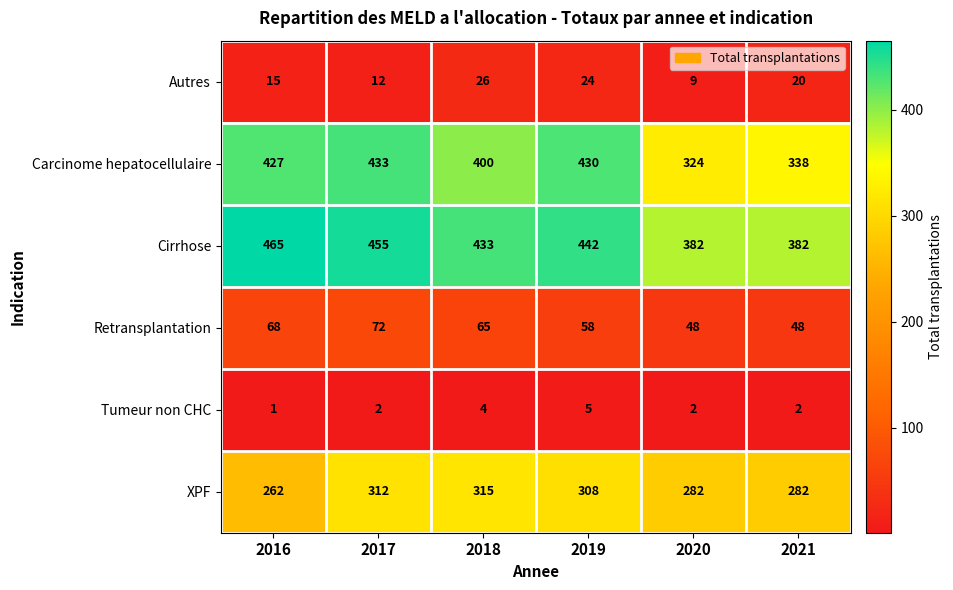

At which category is the sum across all series the highest?

2017